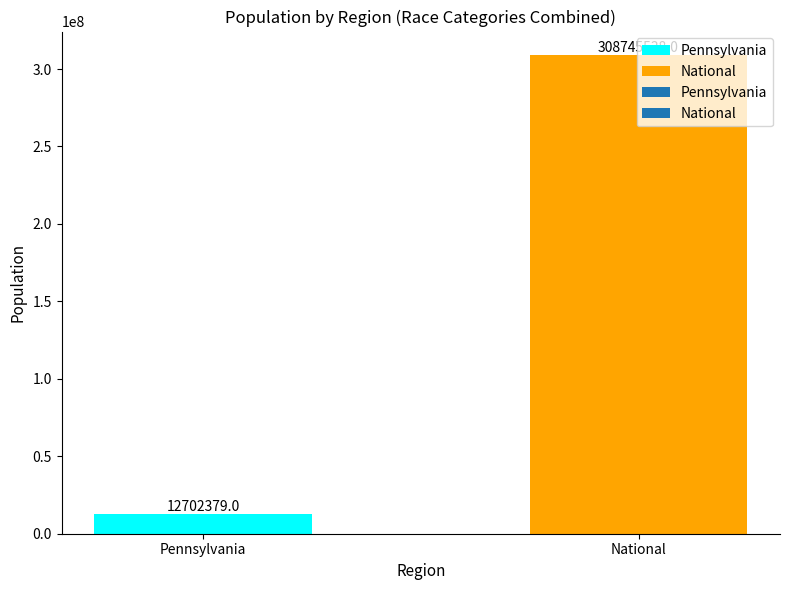

Where is the data nearest to the value 160723958?

Pennsylvania